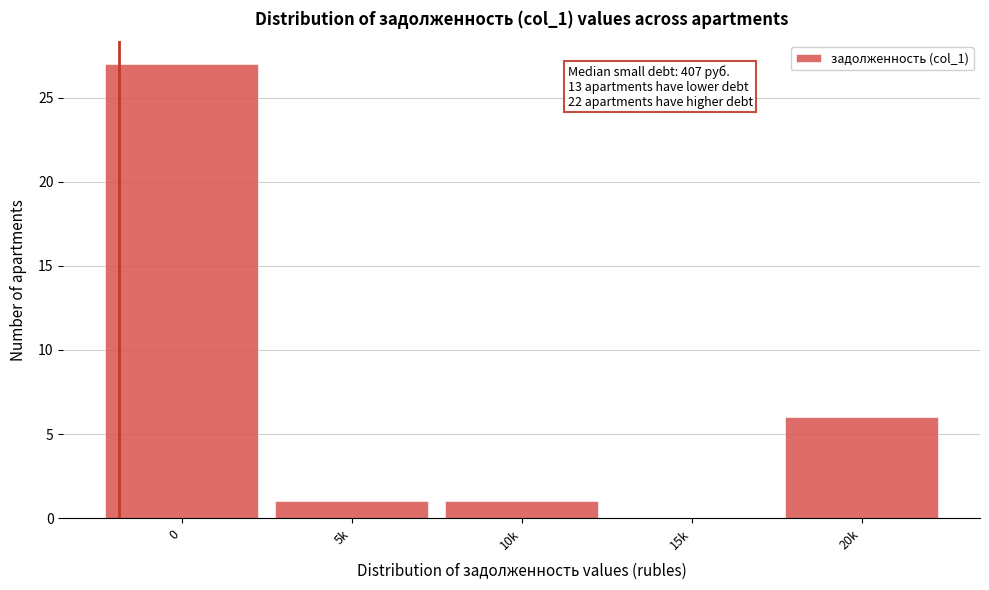

Reading right to left, what are all the values shown in this chart?

20k=6	15k=0	10k=1	5k=1	0=27